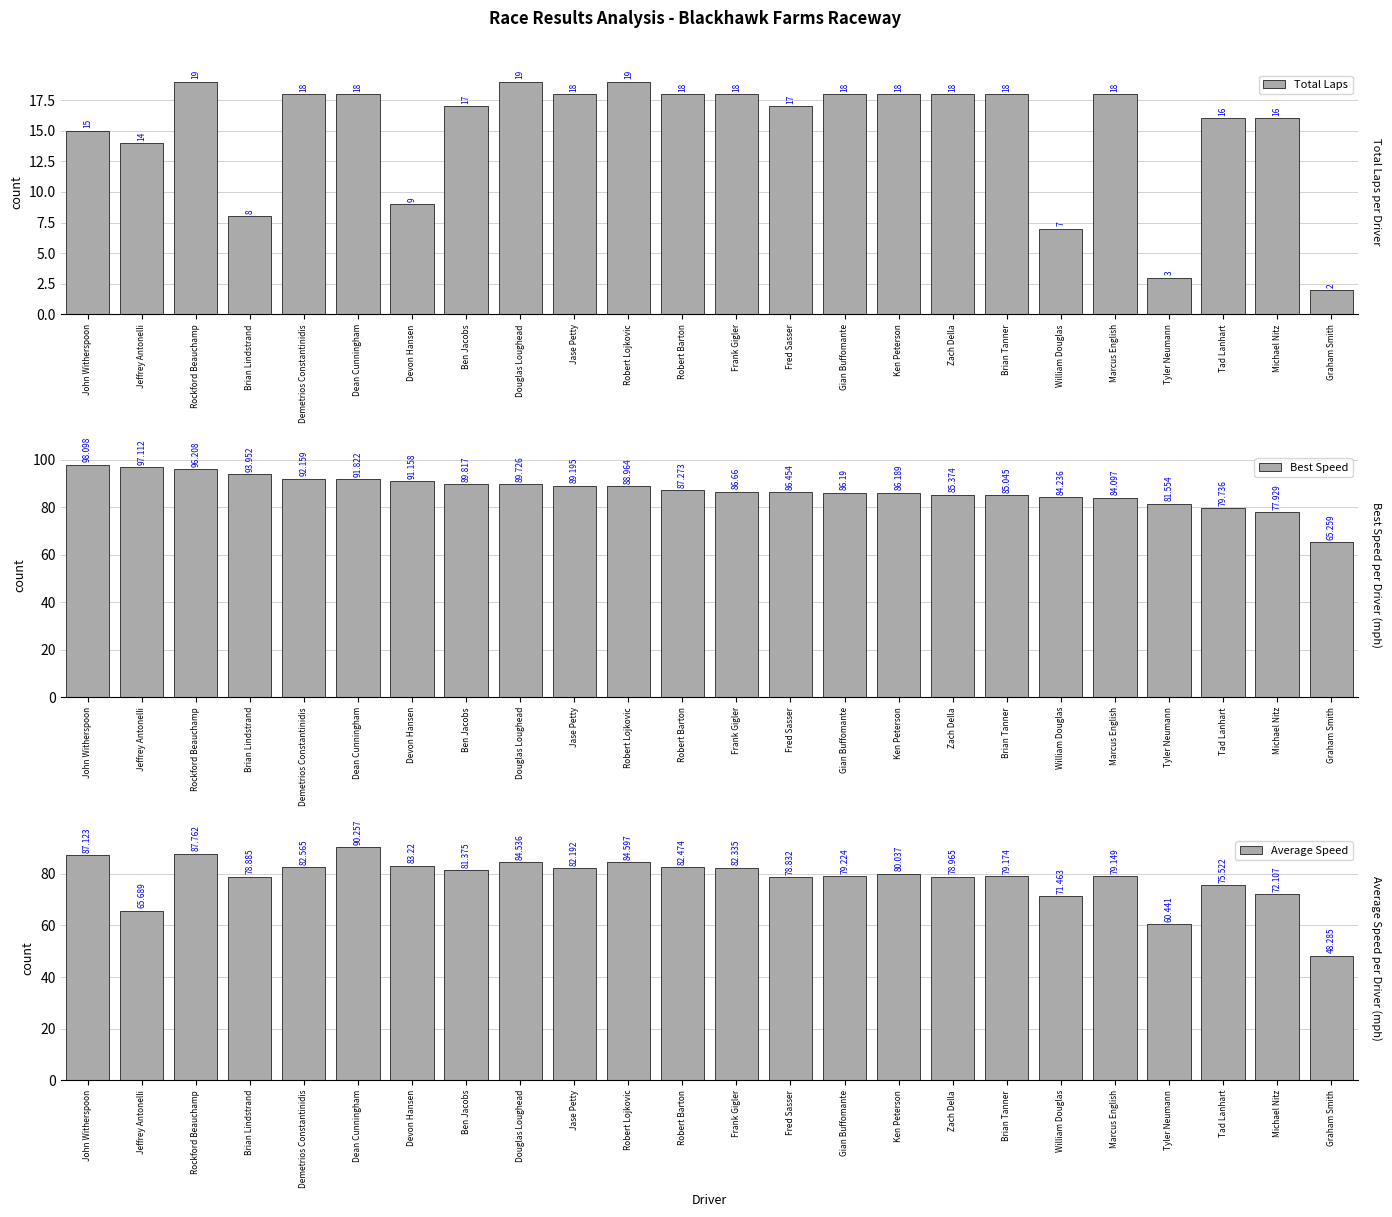

The value of Total Laps at Robert Lojkovic is 19.0. True or false?

True